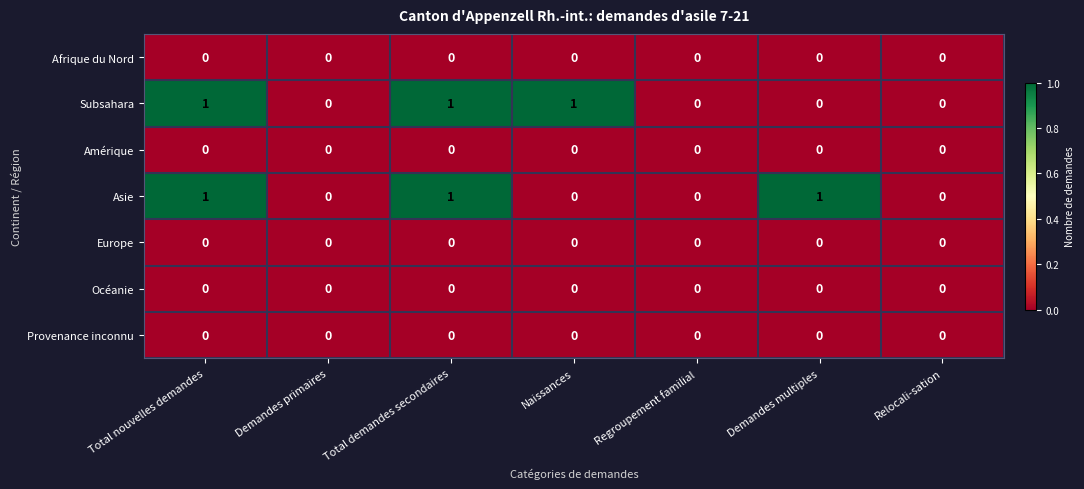

Which series changed the most between Demandes primaires and Demandes multiples?

Asie